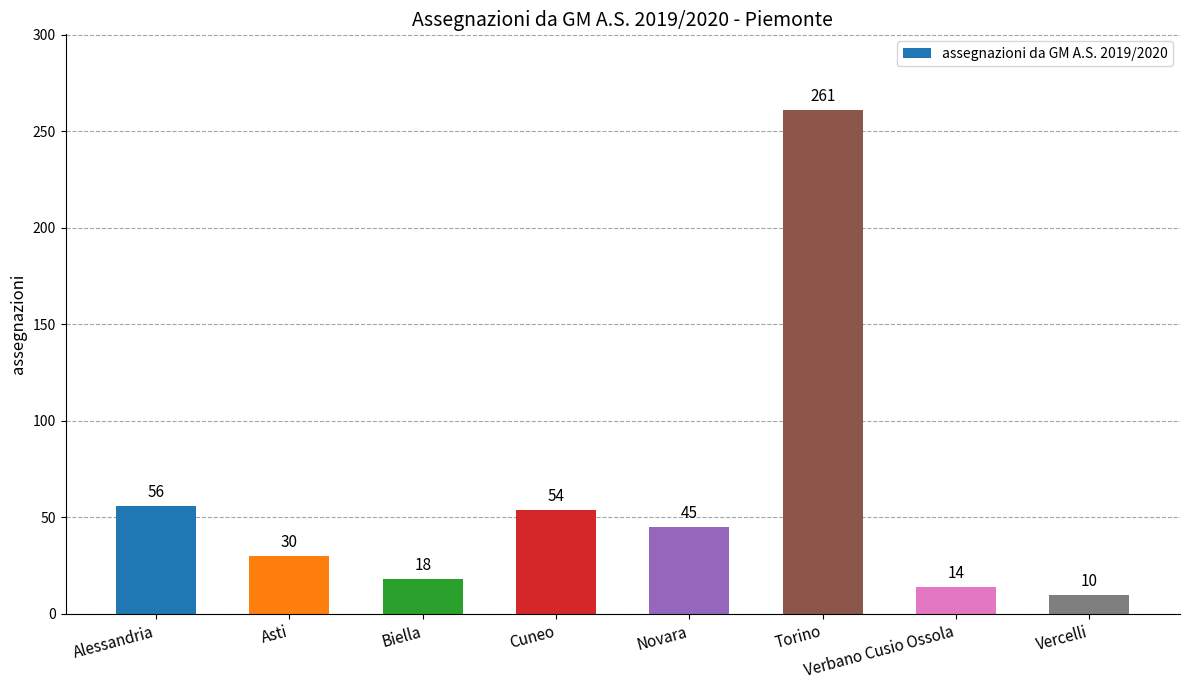

What is the difference between the values at Verbano Cusio Ossola and Asti?

16